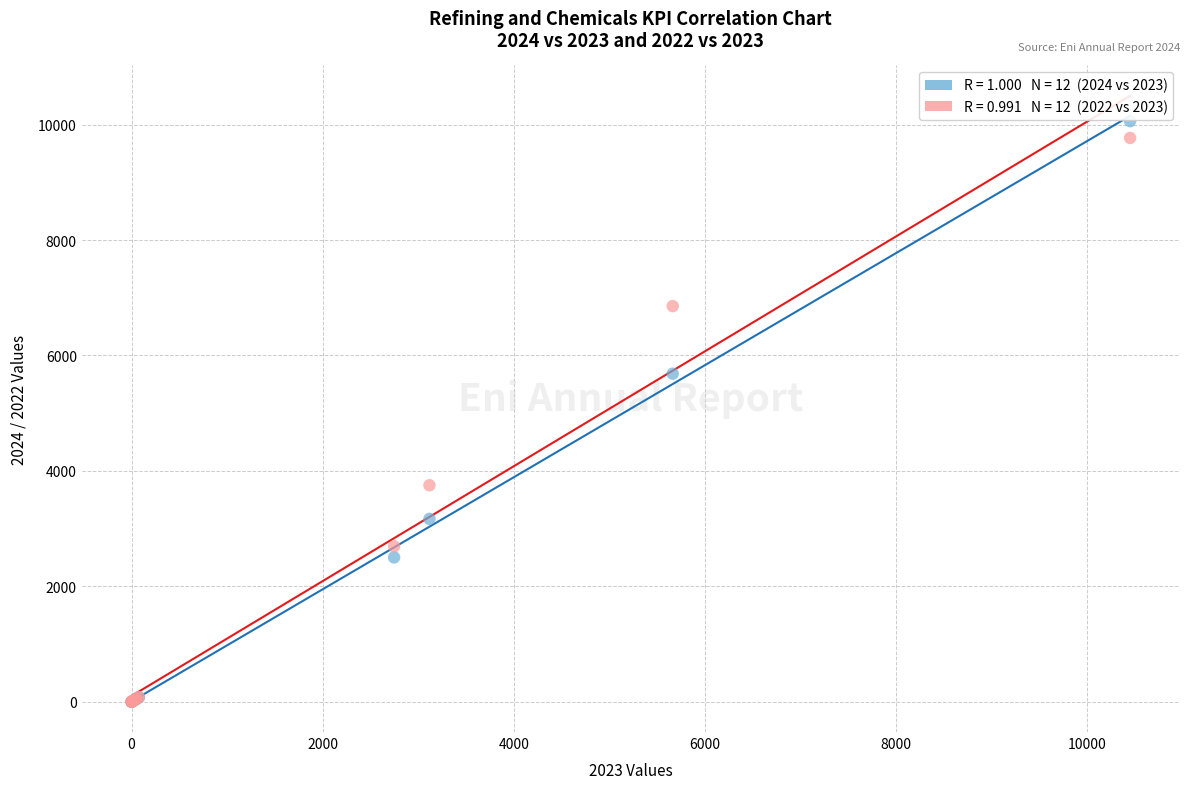

Across all series, what Y value is closest to 5030?

5685.0